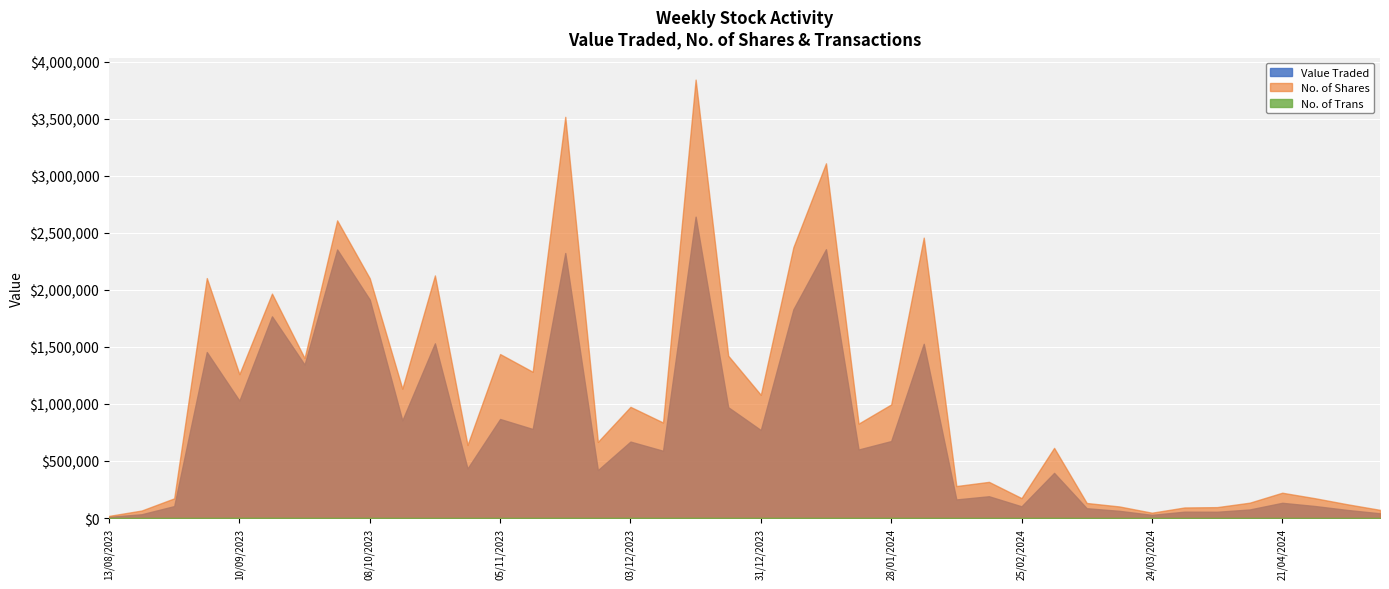

Which series changed the most between 24/03/2024 and 04/02/2024?

No. of Shares